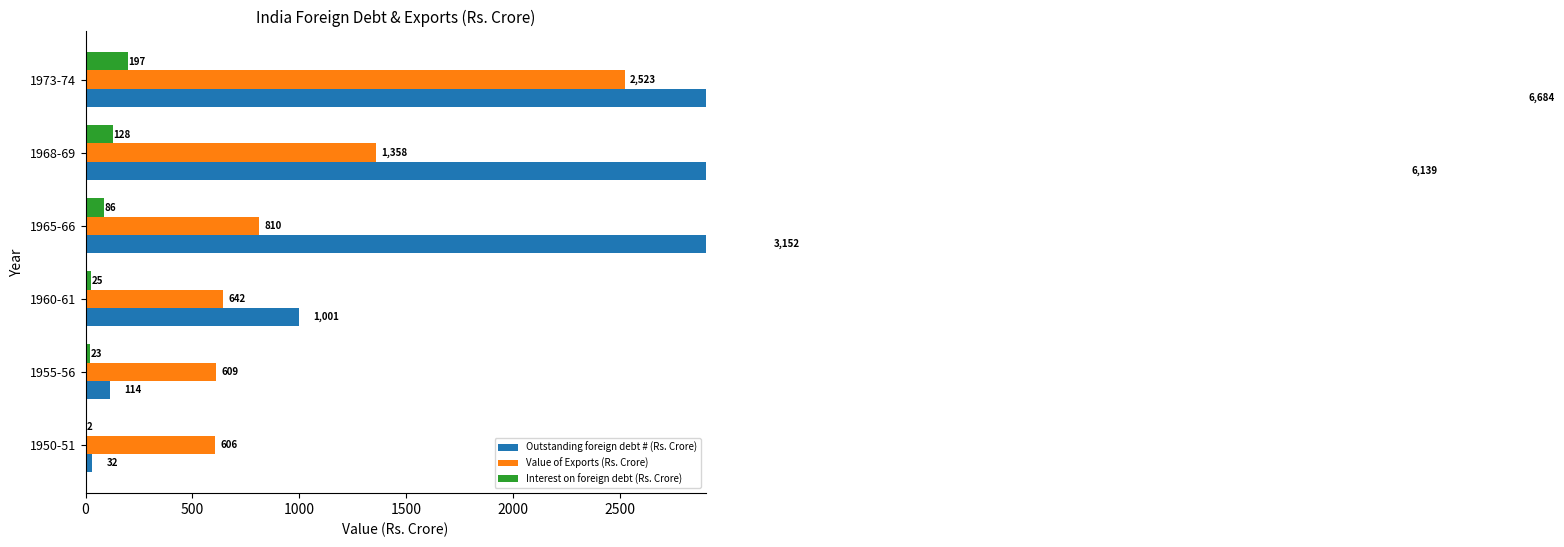

How many bars are there in each group?

3